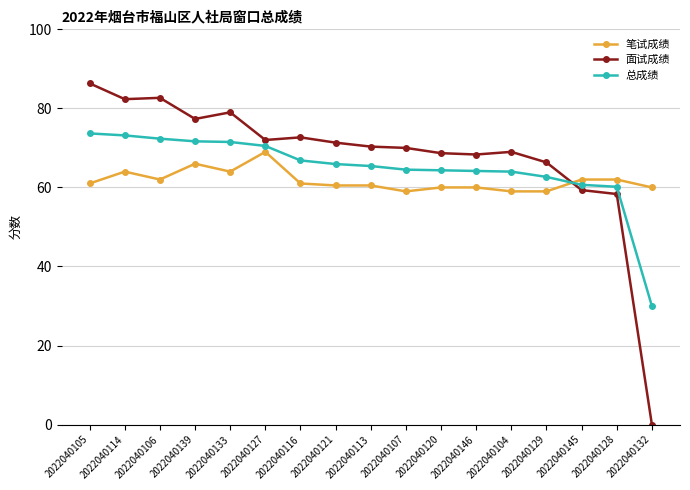

What position from the right is 2022040113?

9